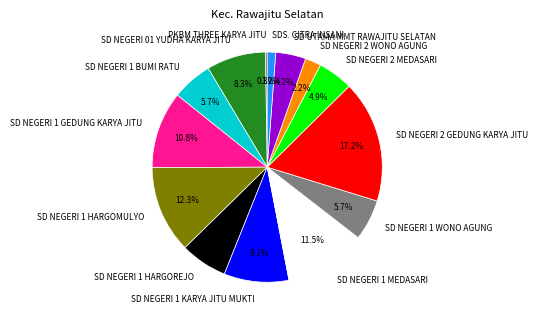

Approximately how many times larger is the value at SD NEGERI 2 MEDASARI compared to SD NEGERI 1 KARYA JITU MUKTI?

0.5